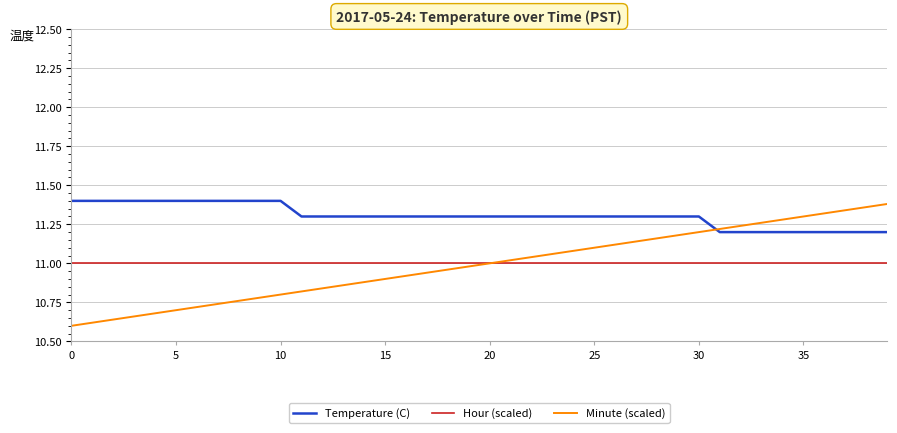

Which series has the largest total across all categories?

Temperature (C)